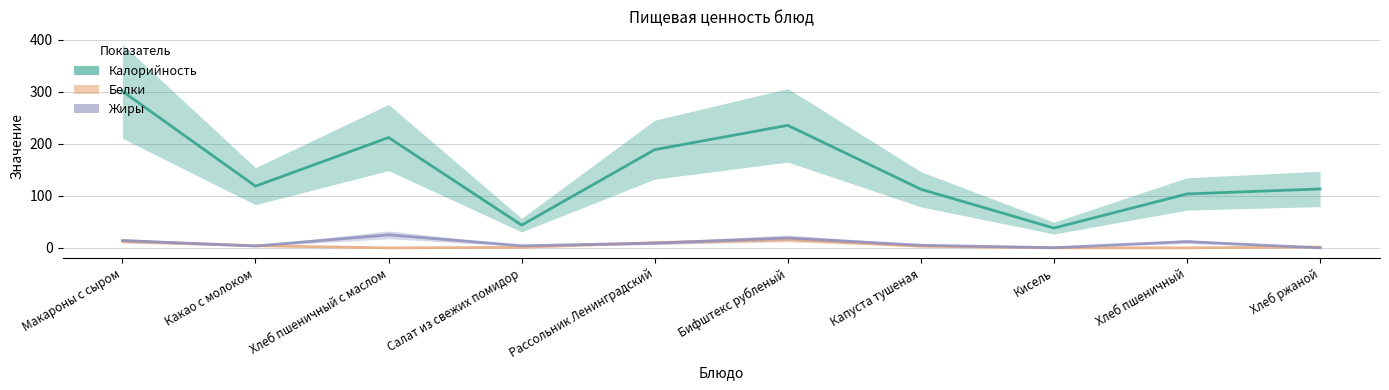

Read the Белки value at Хлеб ржаной.

1.7